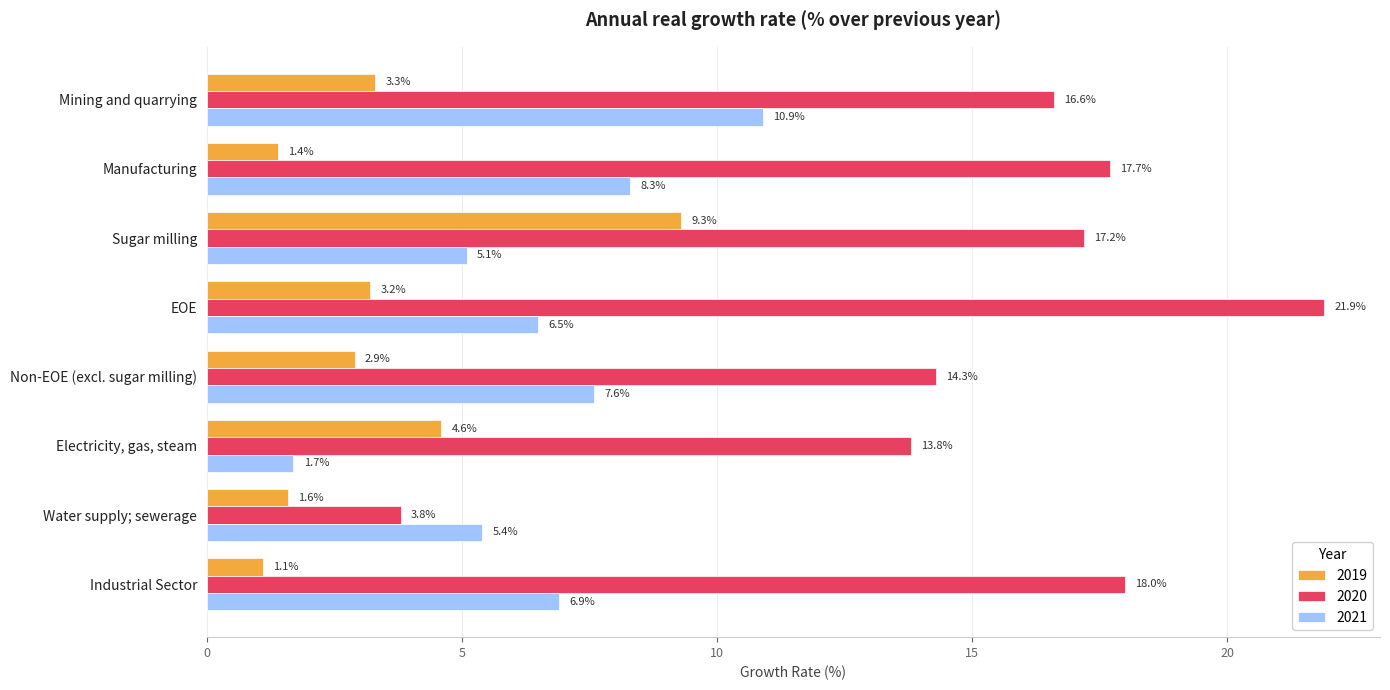

What is the spread (max minus min) of values at Sugar milling?

12.1